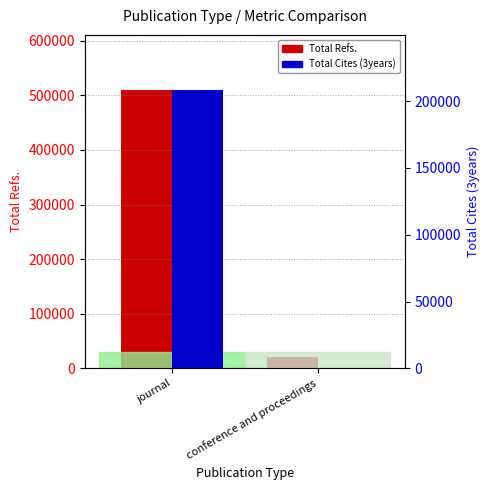

At which label does Total Cites (3years) reach its minimum?

conference and proceedings